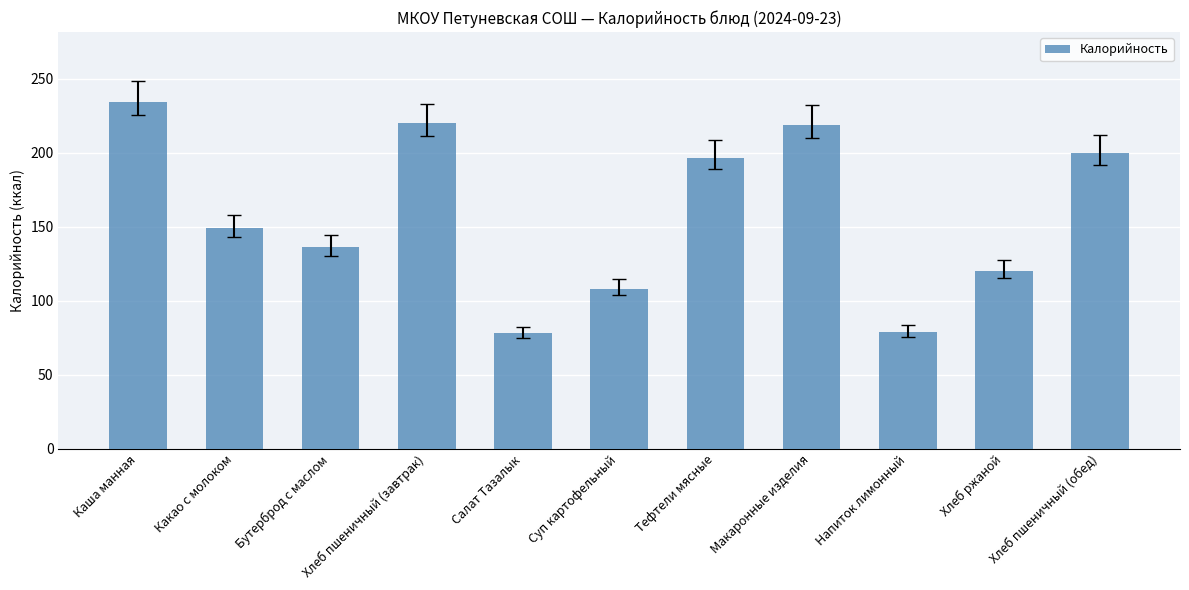

What is the difference between the maximum and minimum values?

156.7